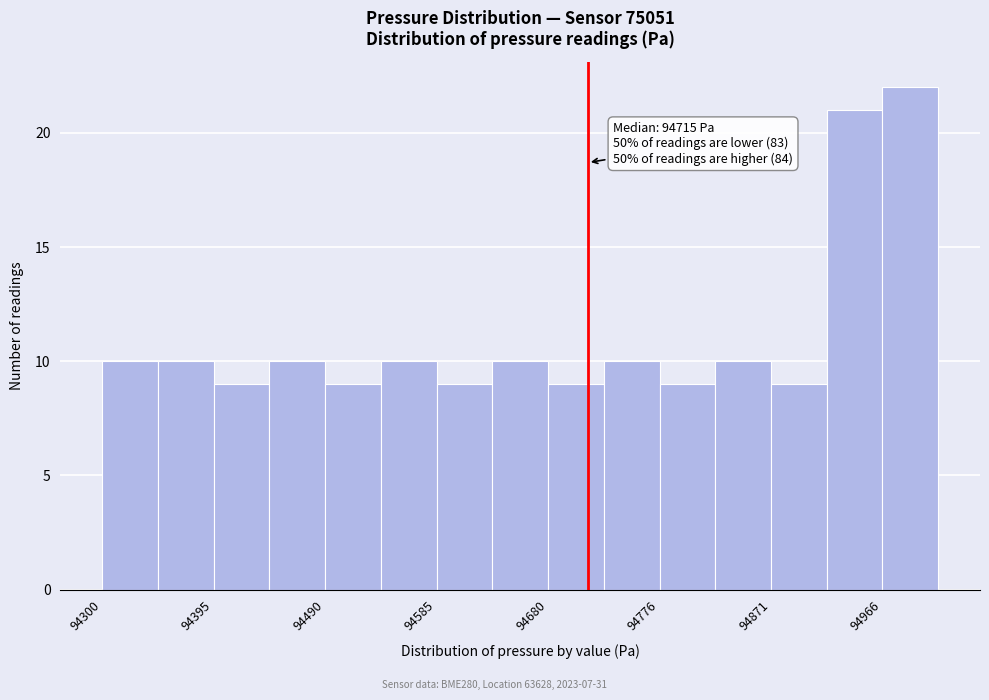

Over which range of the x-axis is the bar tallest?

94970 to 95010